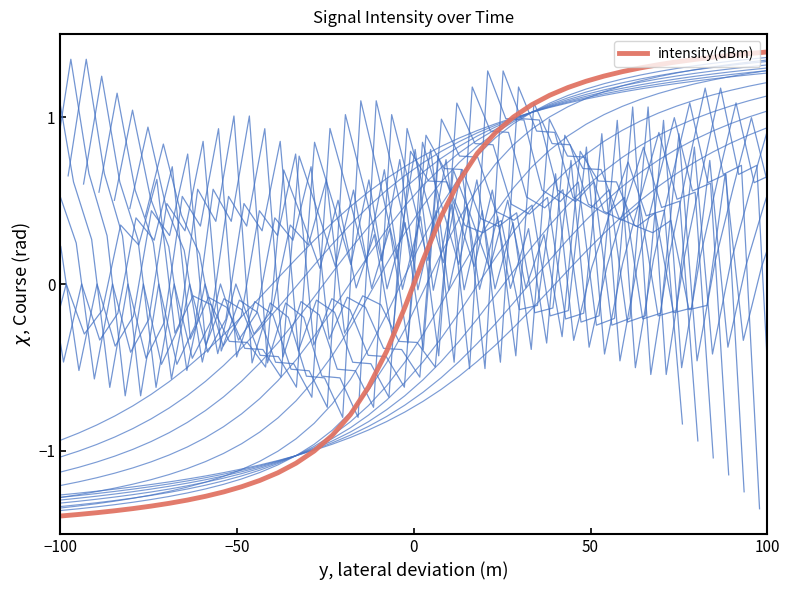

Reading left to right, extract all data points from this chart.

-1.4	-1.4	-1.4	-1.4	-1.3	-1.3	-1.3	-1.3	-1.3	-1.2	-1.2	-1.2	-1.1	-1.1	-1.0	-0.9	-0.8	-0.6	-0.4	-0.1	0.1	0.4	0.6	0.8	0.9	1.0	1.1	1.1	1.2	1.2	1.2	1.3	1.3	1.3	1.3	1.3	1.4	1.4	1.4	1.4